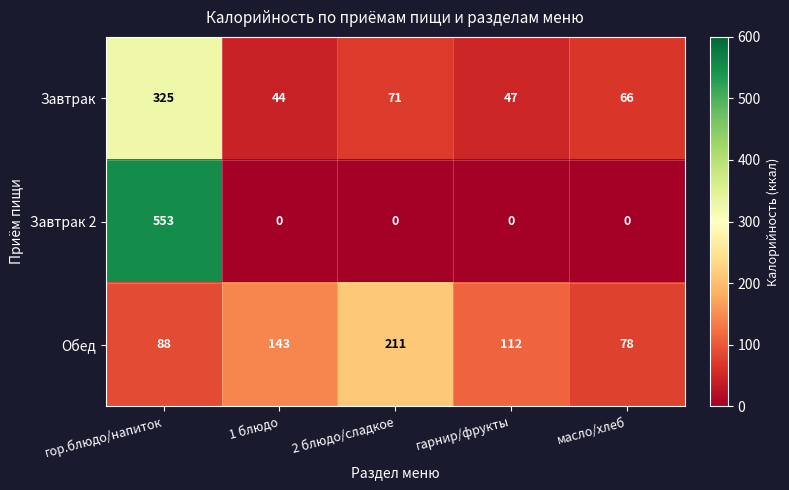

List the series in order of their peak value, highest first.

Завтрак 2, Завтрак, Обед